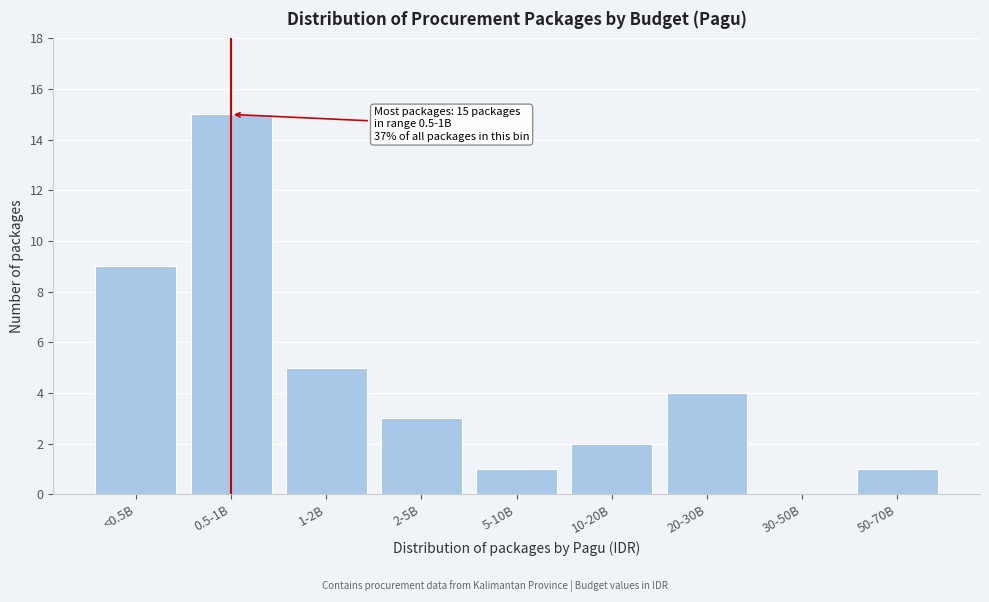

Reading left to right, extract all data points from this chart.

<0.5B=9	0.5-1B=15	1-2B=5	2-5B=3	5-10B=1	10-20B=2	20-30B=4	30-50B=0	50-70B=1